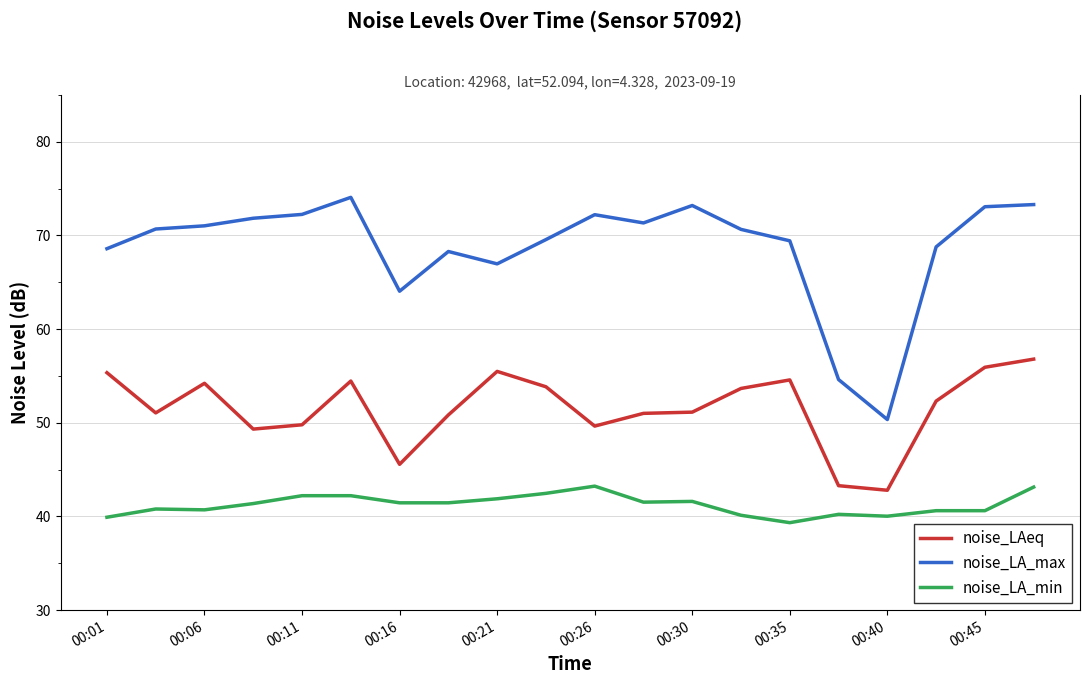

Rank the series by their average value, from lowest to highest.

noise_LA_min, noise_LAeq, noise_LA_max